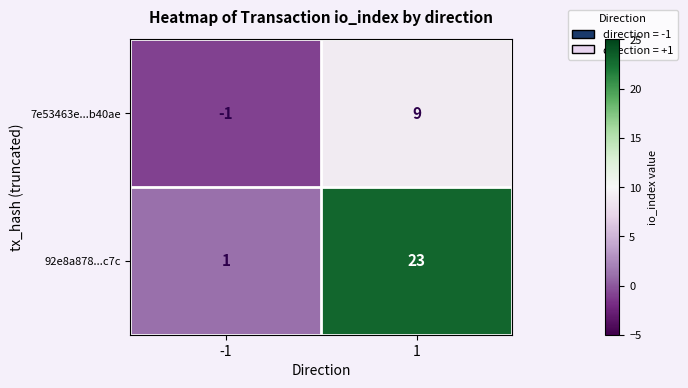

How many data points in 7e53463e...b40ae are less than 9?

1